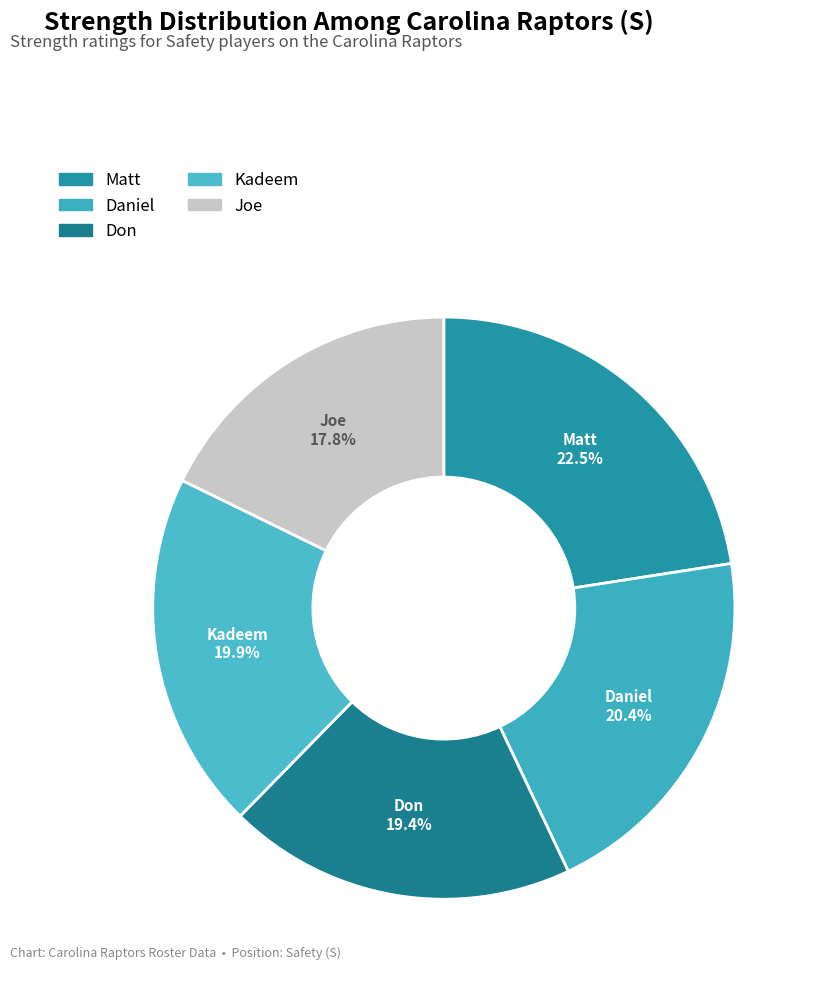

Which category has the biggest portion of the pie?

Matt